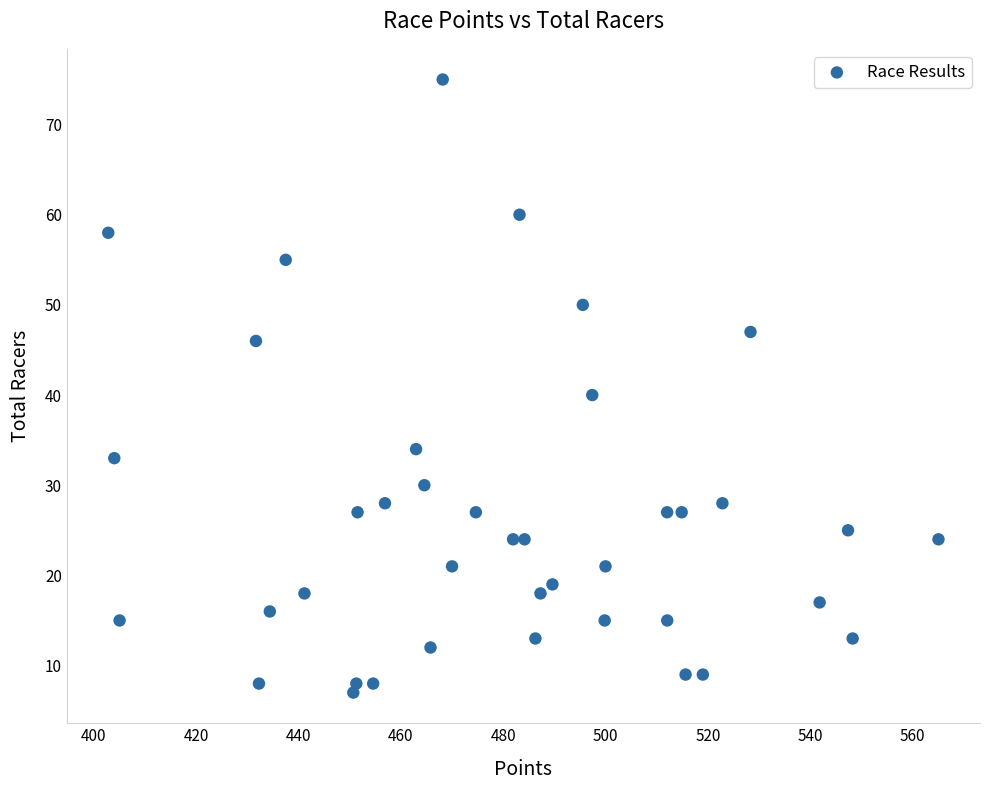

What is the range of Y values (max minus min)?

68